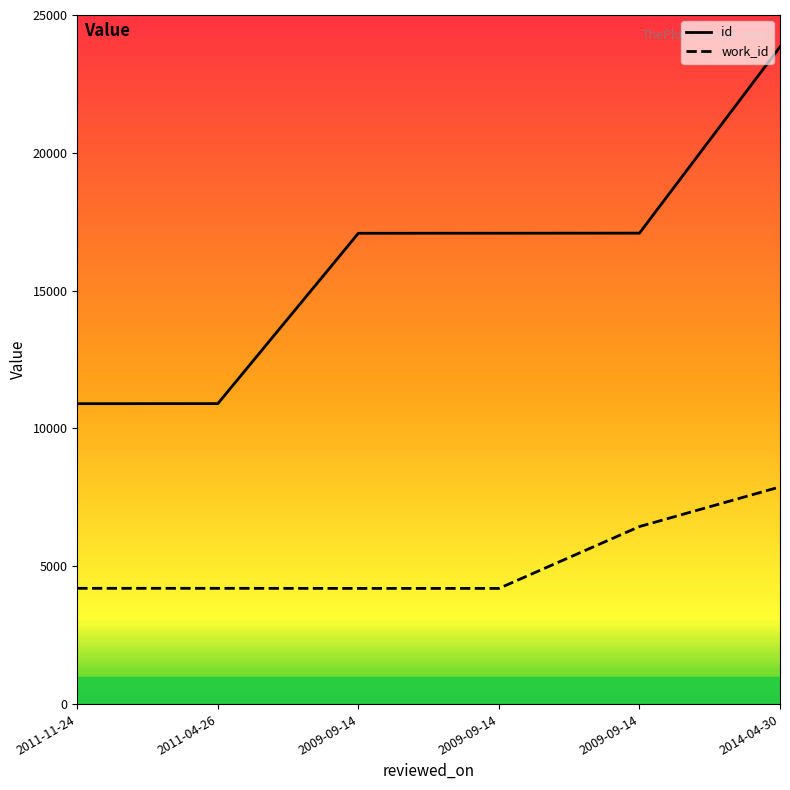

What is the average value of the id series?

16149